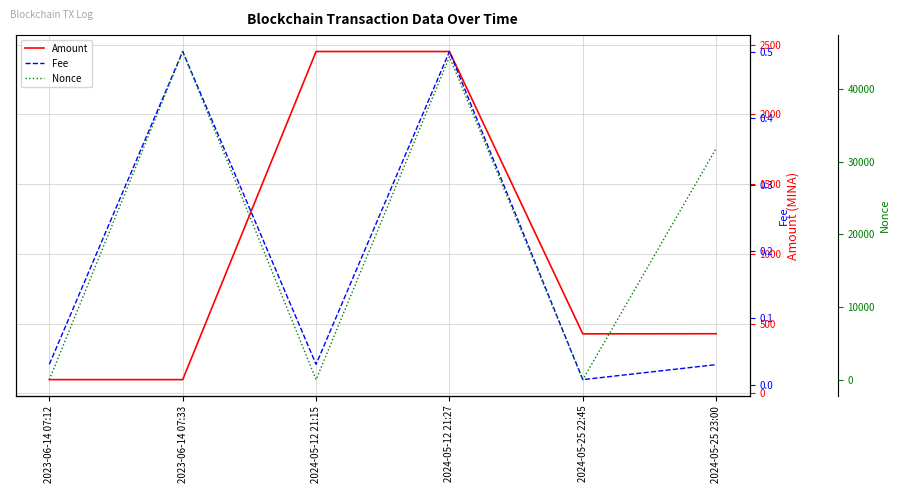

Where is the first local minimum for Amount?

2024-05-25 22:45